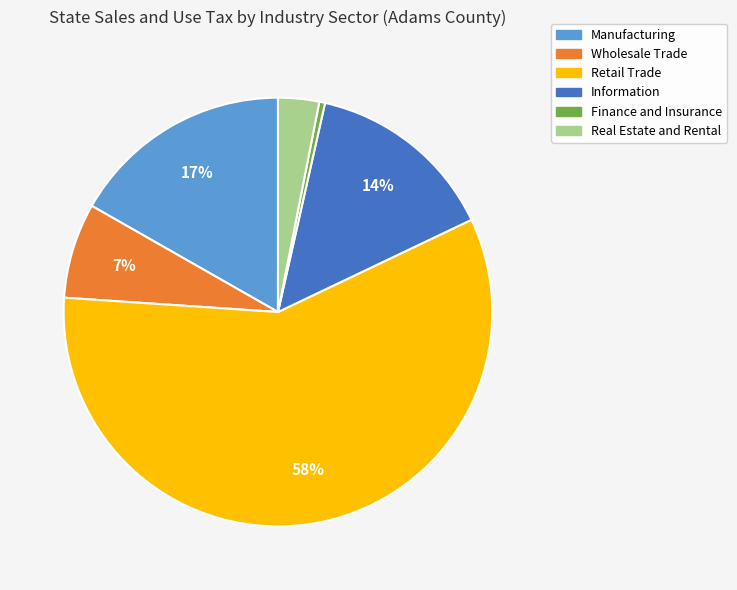

Is it true that Manufacturing is 17% of the pie?

True